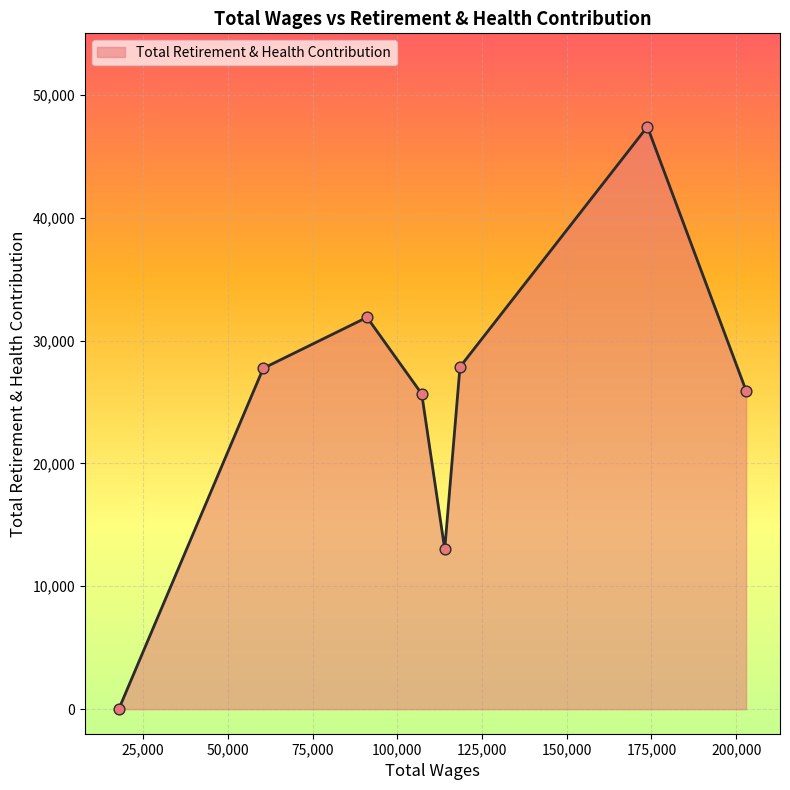

What is the maximum value shown in the chart?

47400